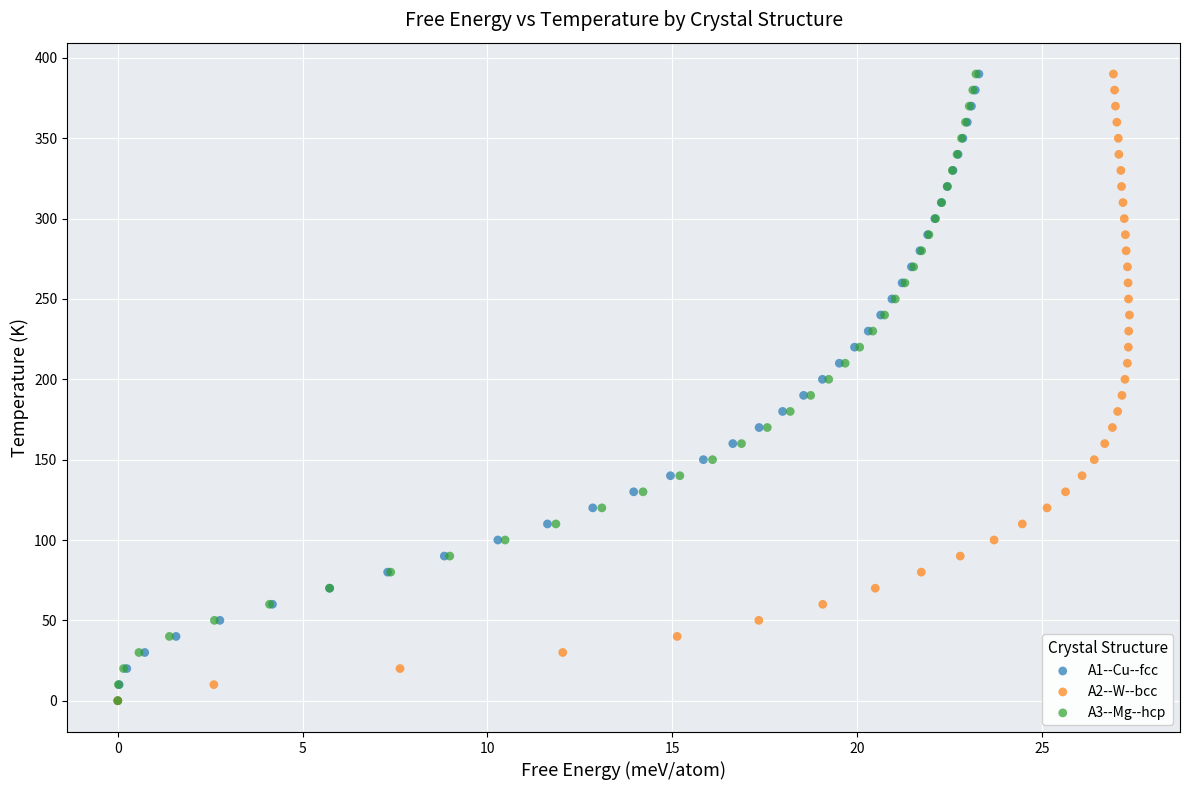

What are all the series names shown in the legend?

A1--Cu--fcc, A2--W--bcc, A3--Mg--hcp